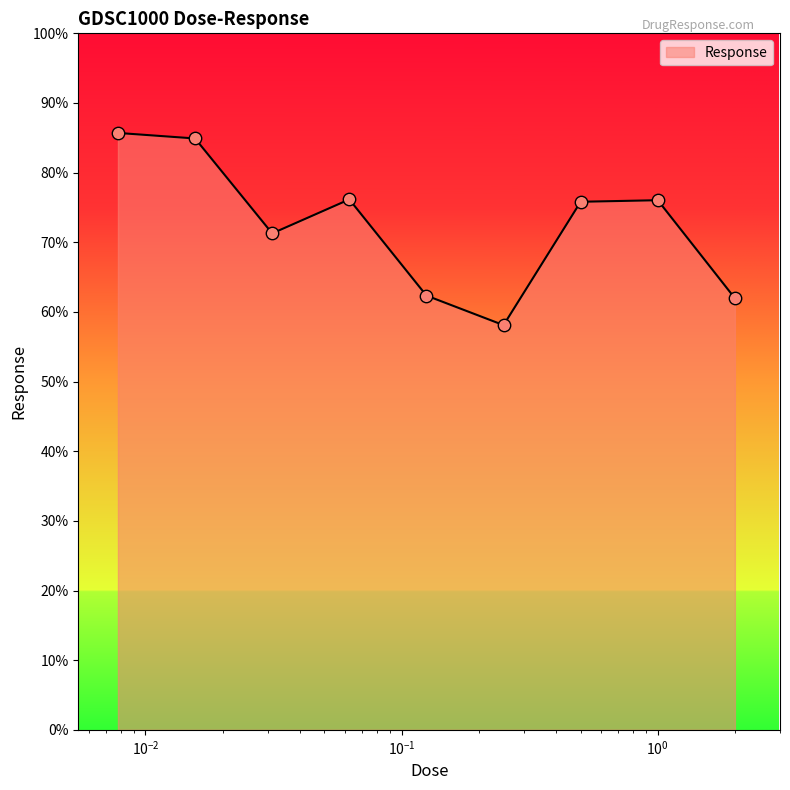

What is the greatest value displayed?

85.7